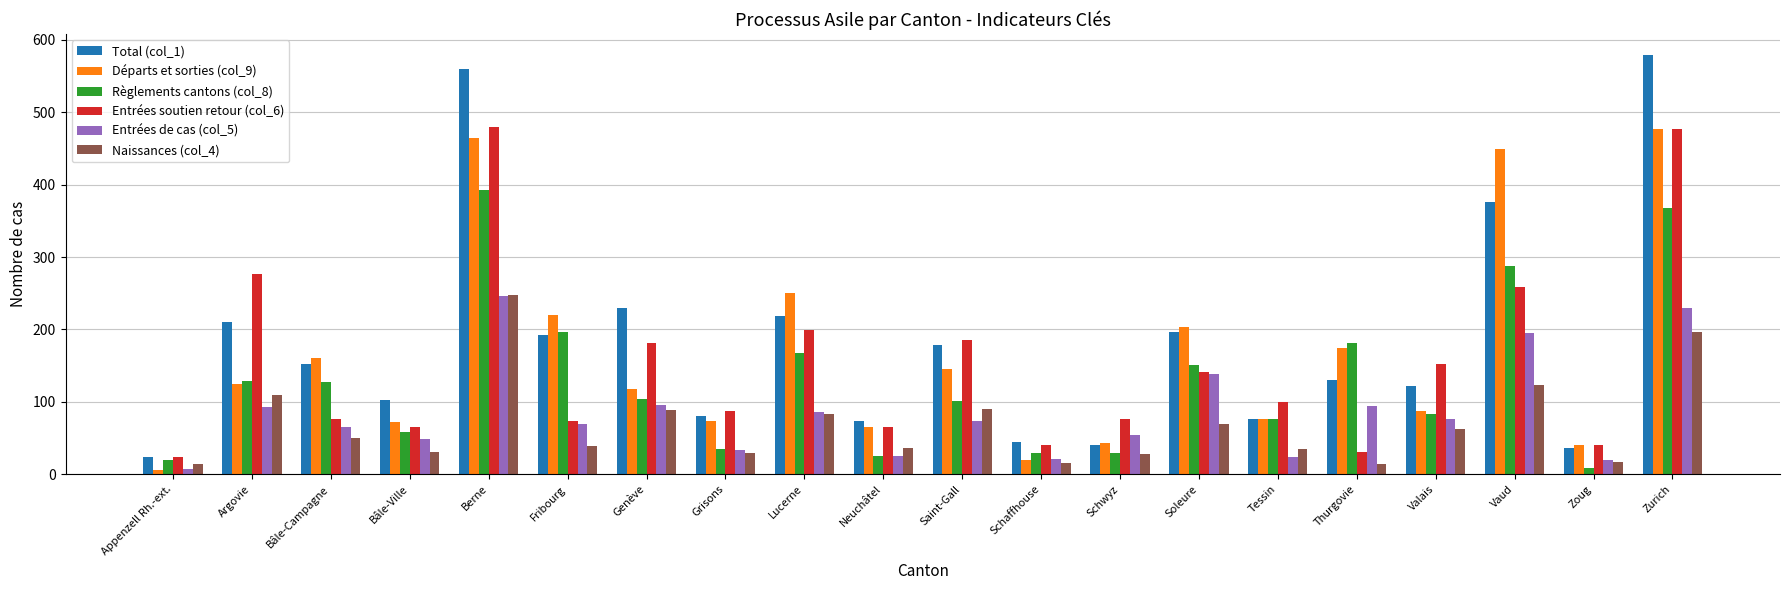

The Entrées de cas (col_5) series shows 74 at Saint-Gall. True or false?

True